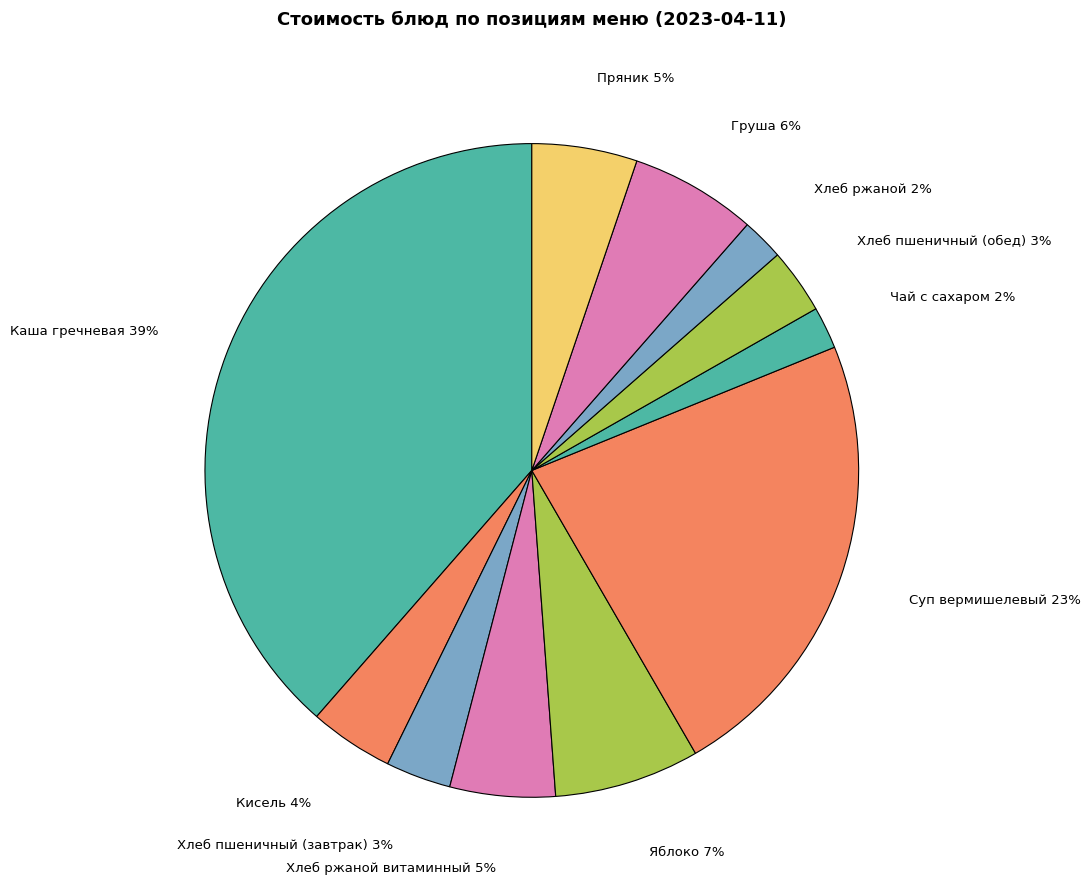

Does Хлеб пшеничный (завтрак) account for over 50% of the chart?

No